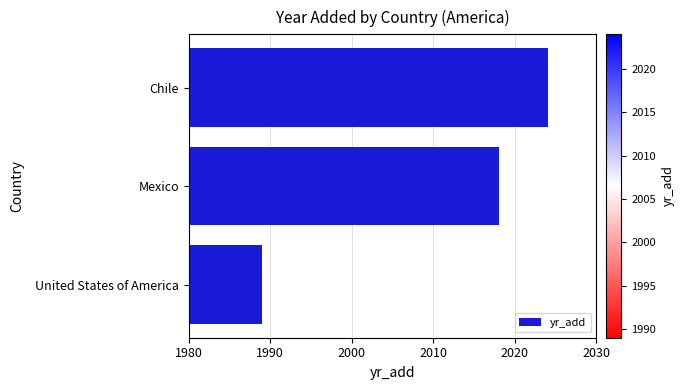

What is the change in value from Chile to United States of America?

-35